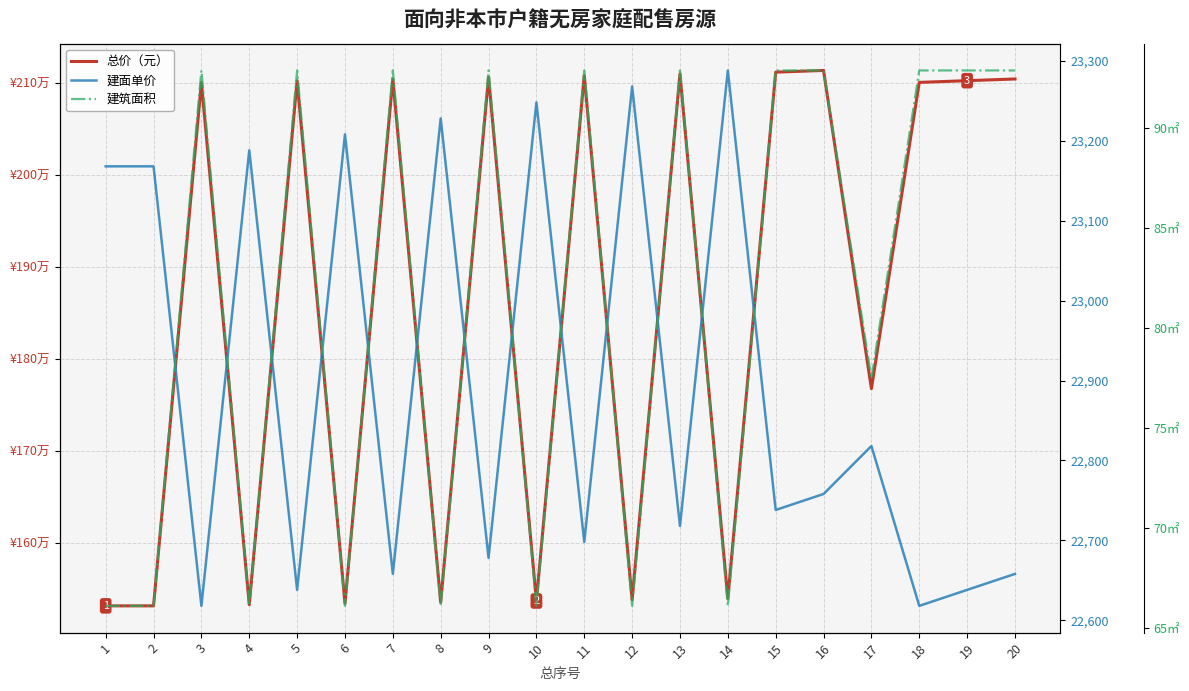

At which category is the sum across all series the highest?

16